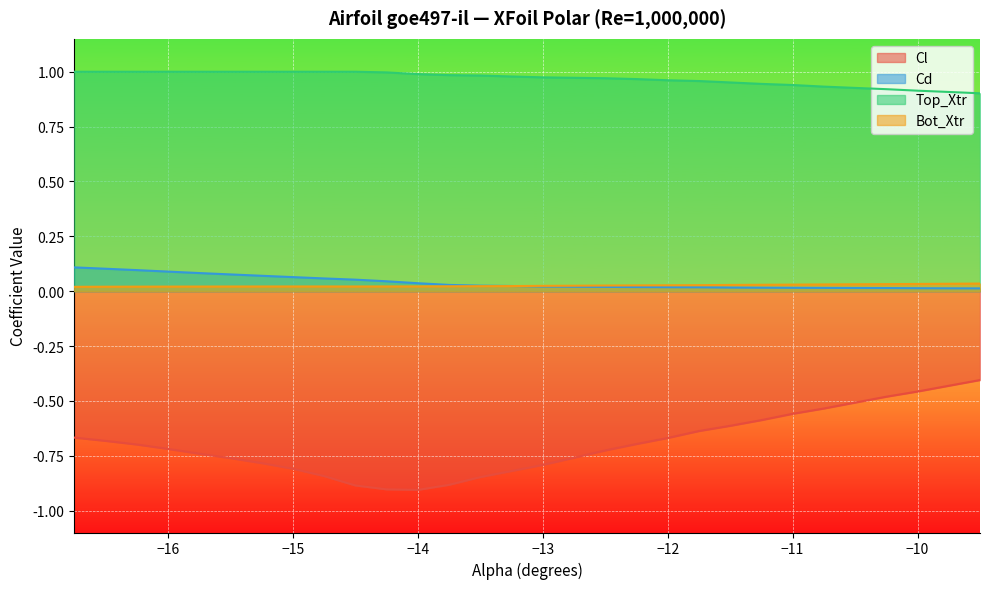

Does the chart display data point markers on the line(s)?

No